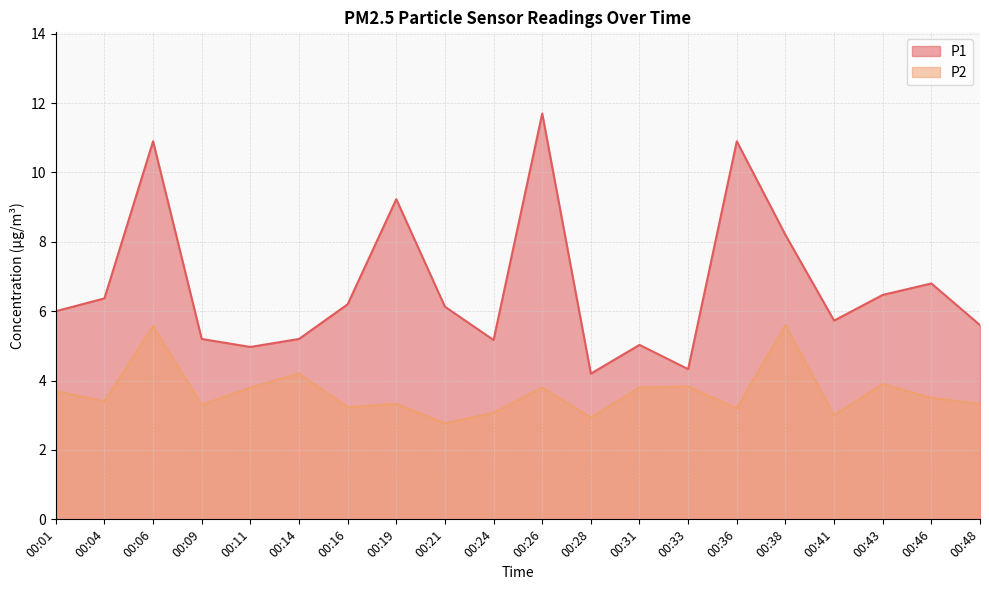

What is the greatest value displayed?

11.7